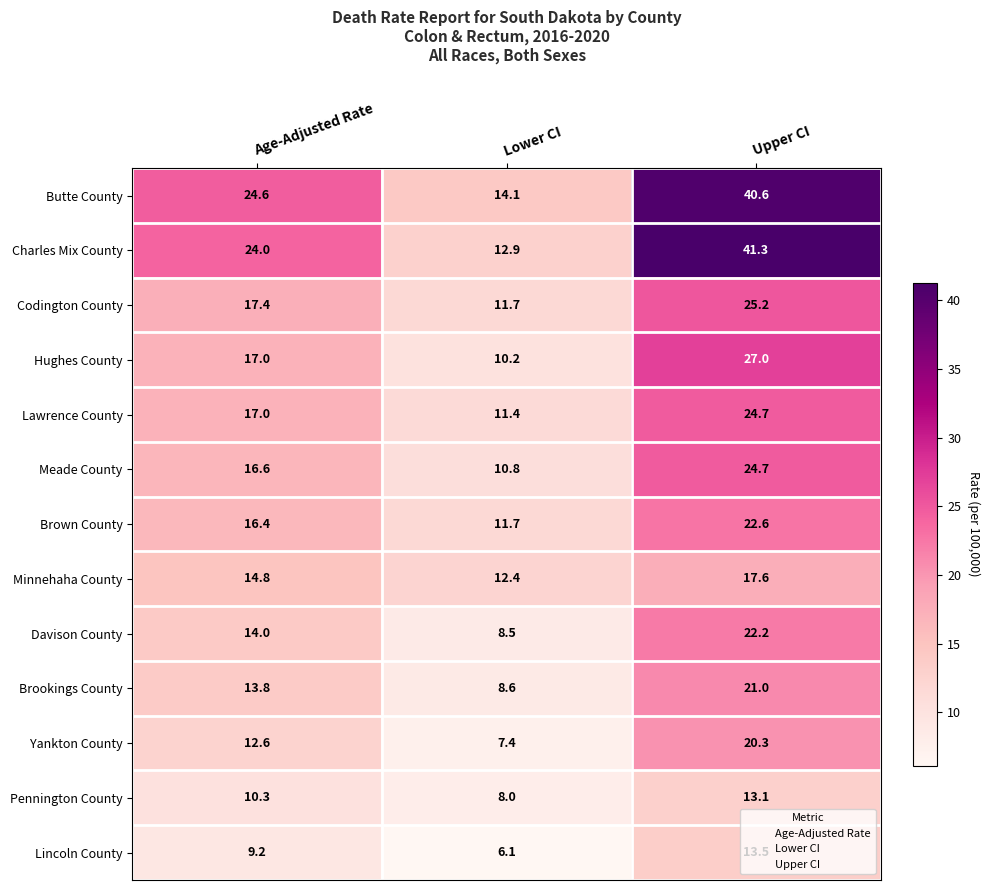

Which series has the widest spread of values?

Charles Mix County